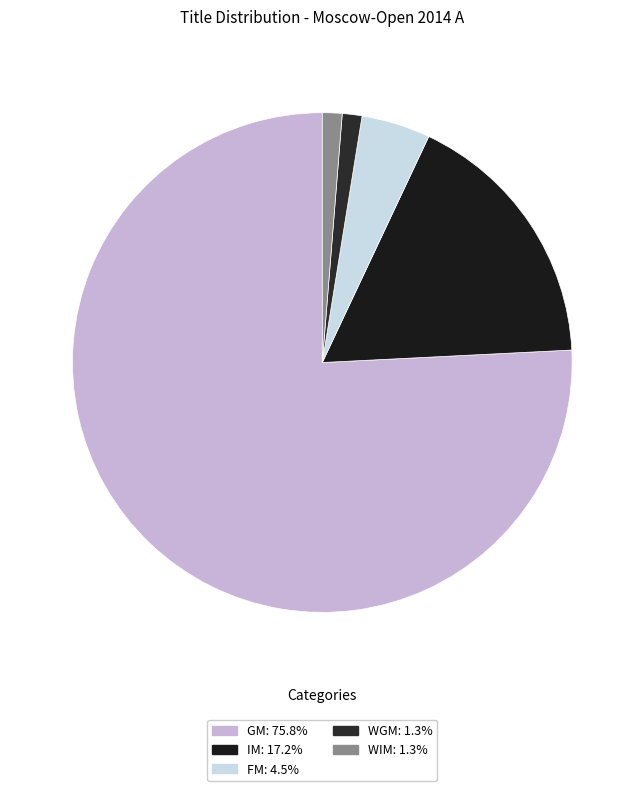

How many segments does this pie chart have?

5